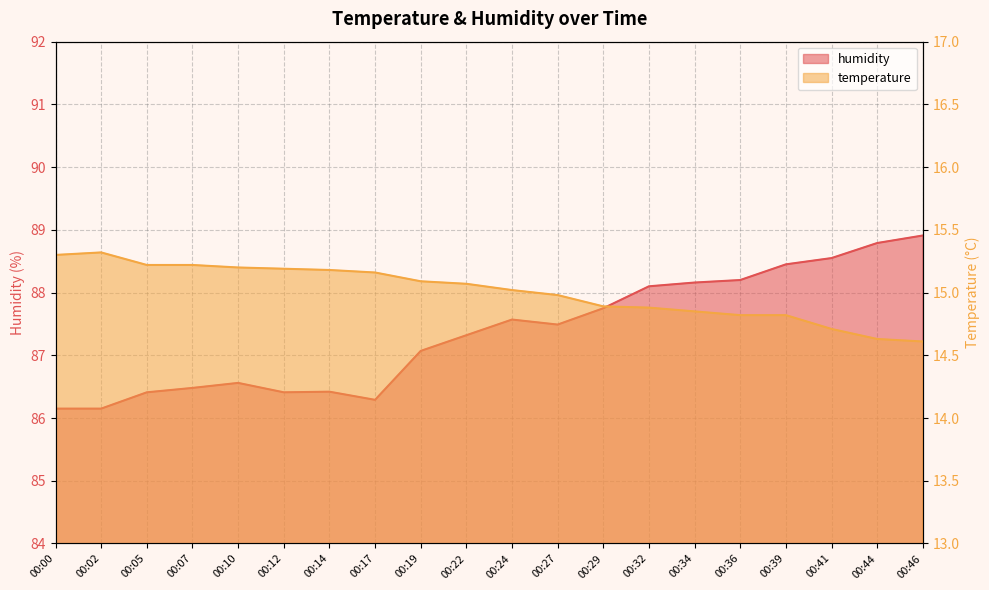

Which has a higher value, 00:12 or 00:02?

00:02